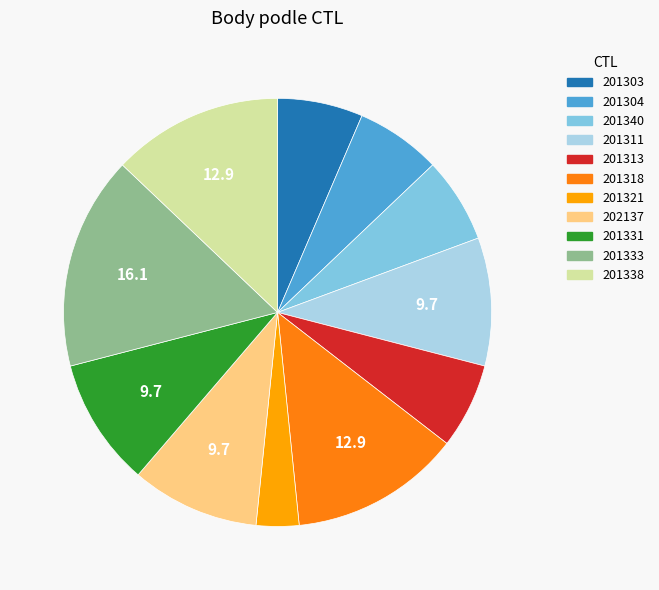

What is the smallest slice in the pie chart?

201321